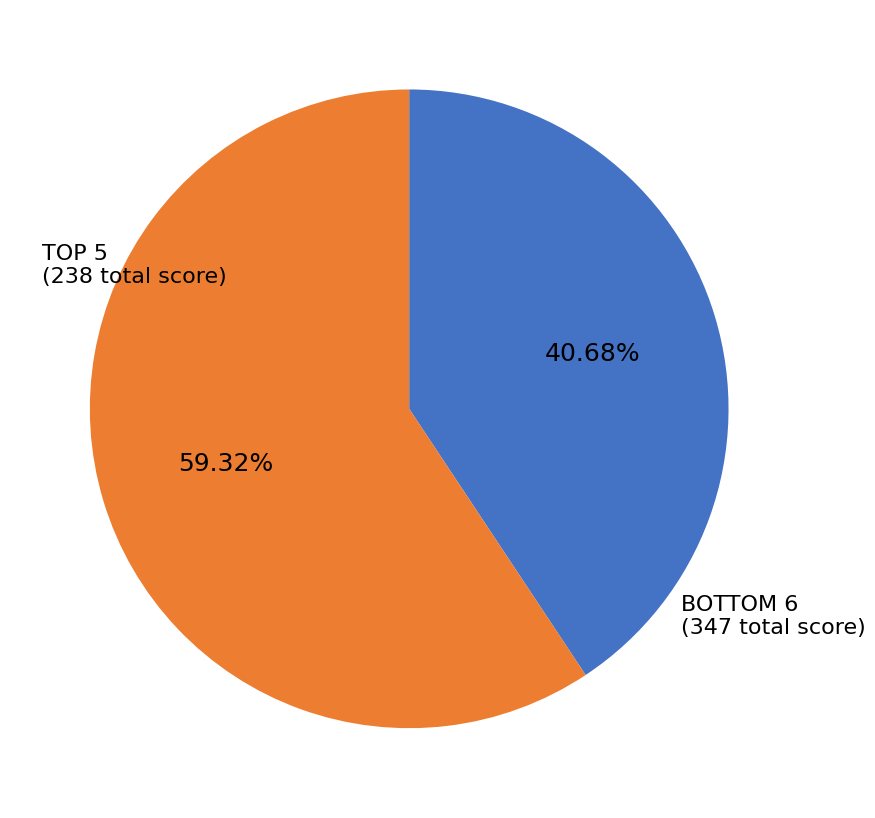

Does any single category account for the majority?

Yes